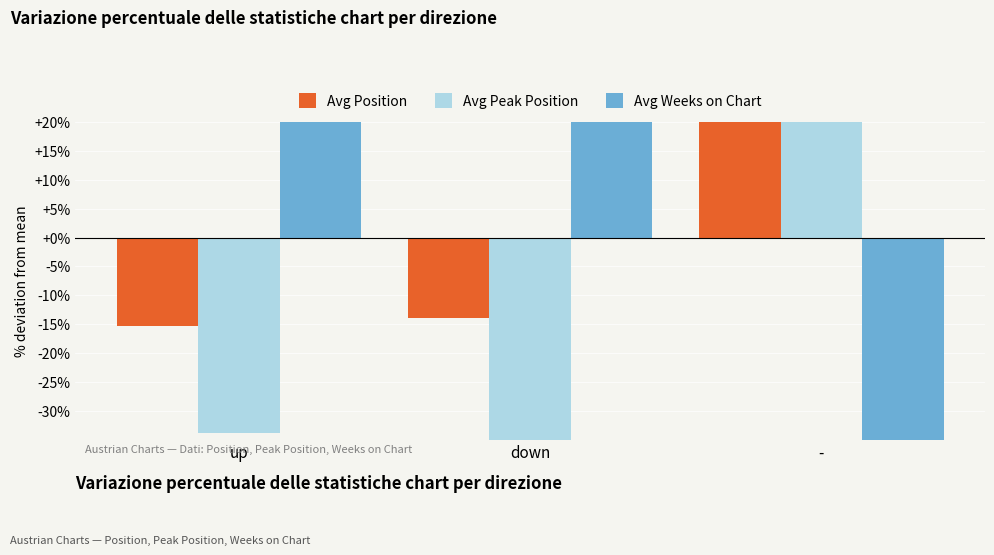

What is the label of the 2nd bar from the right?

down